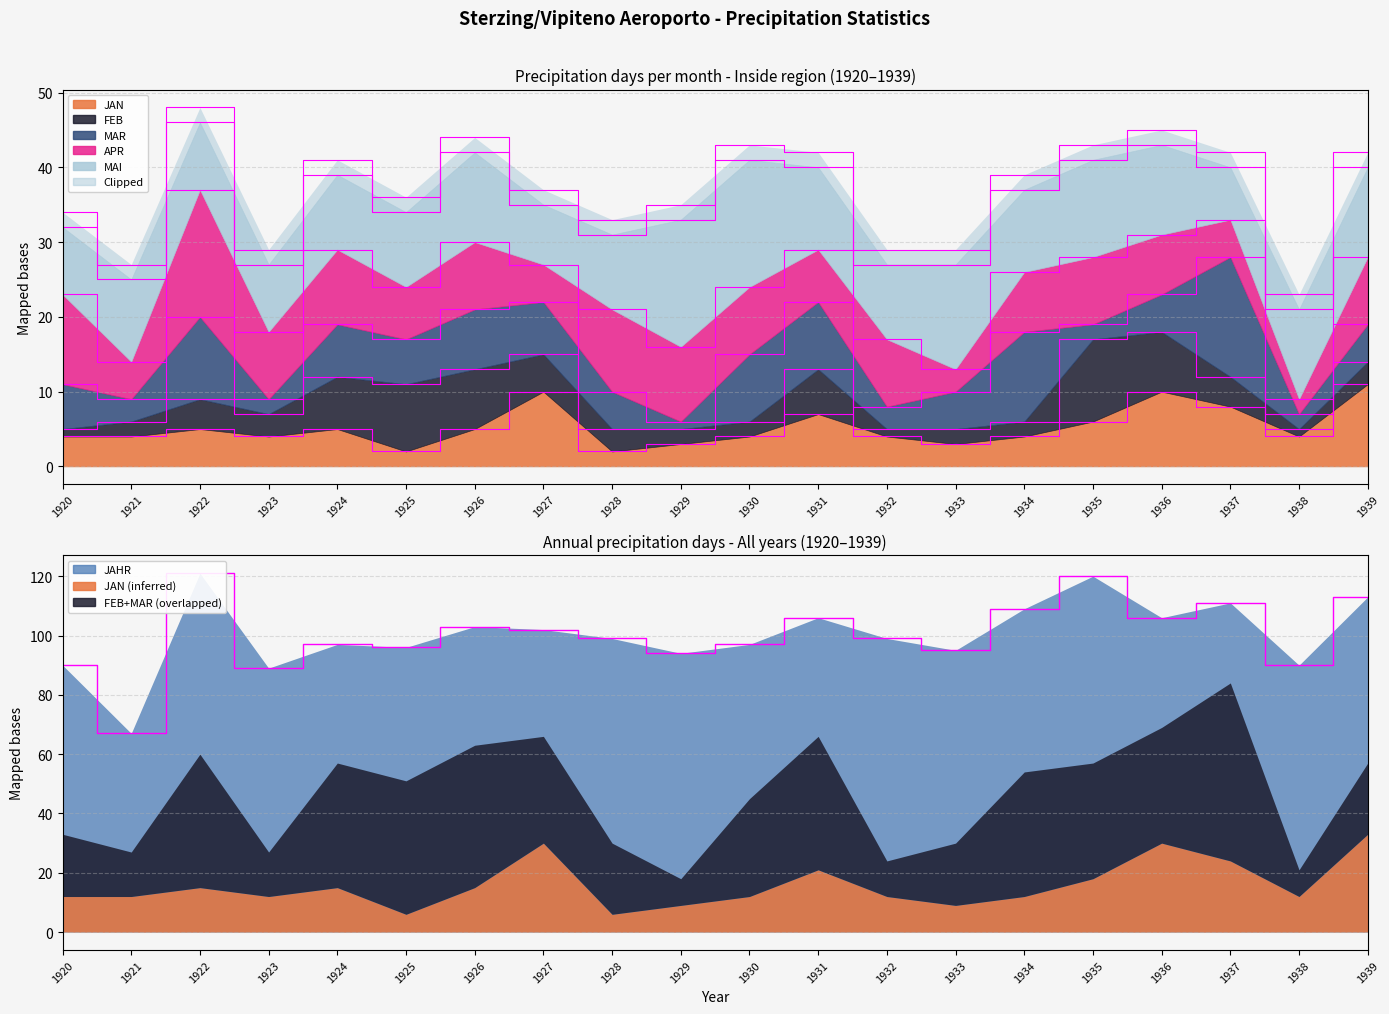

What is the sum of all JAHR values?

2004